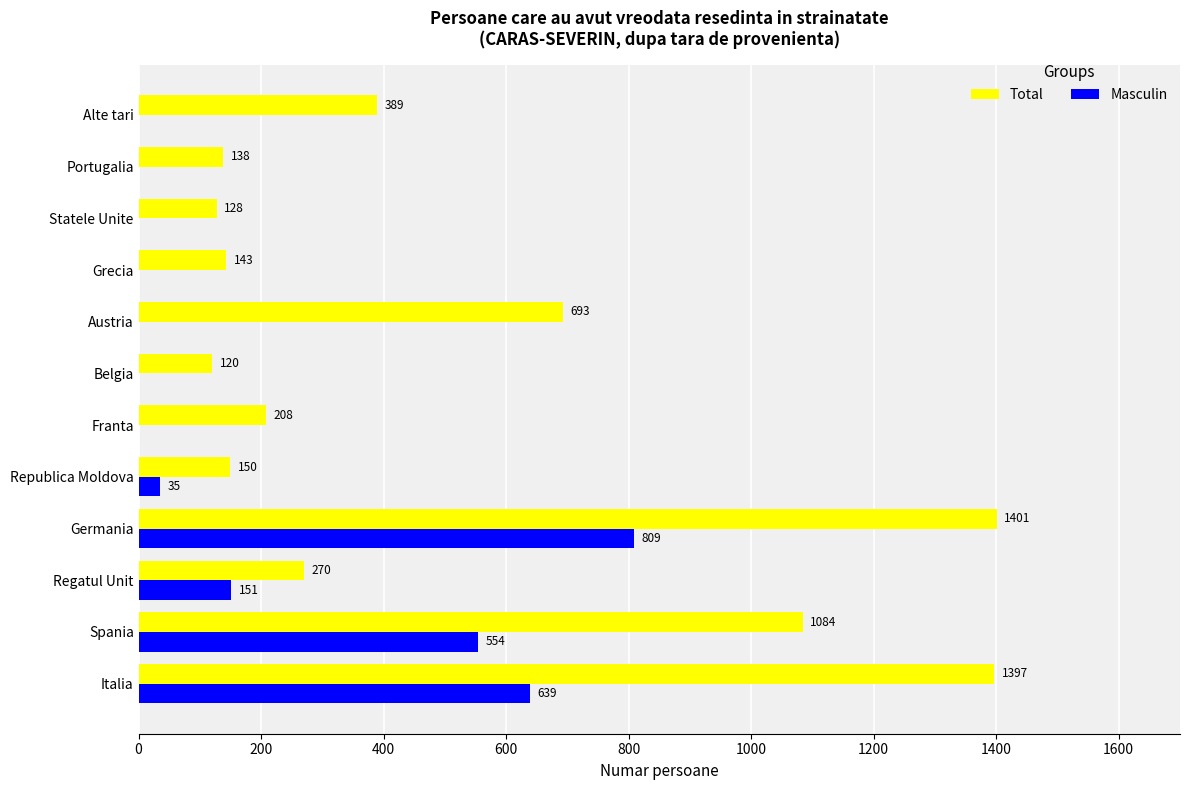

Between Germania and Belgia, which series saw the biggest shift?

Total